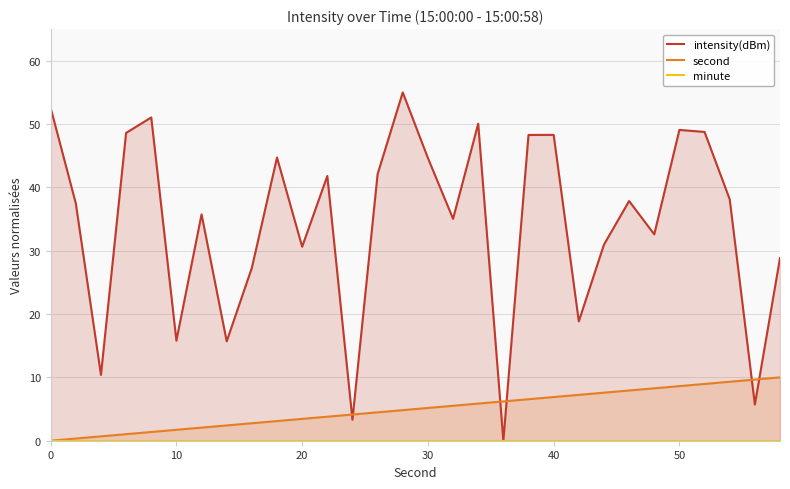

True or false: second has a value of 5.2 at 30.

True